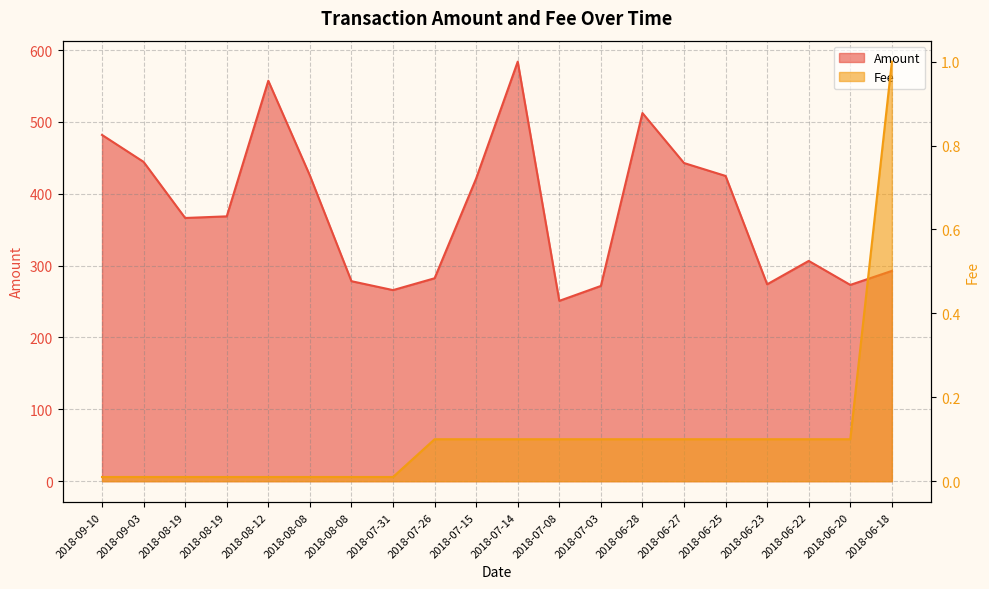

Where is Fee nearest to the value 0?

2018-09-10